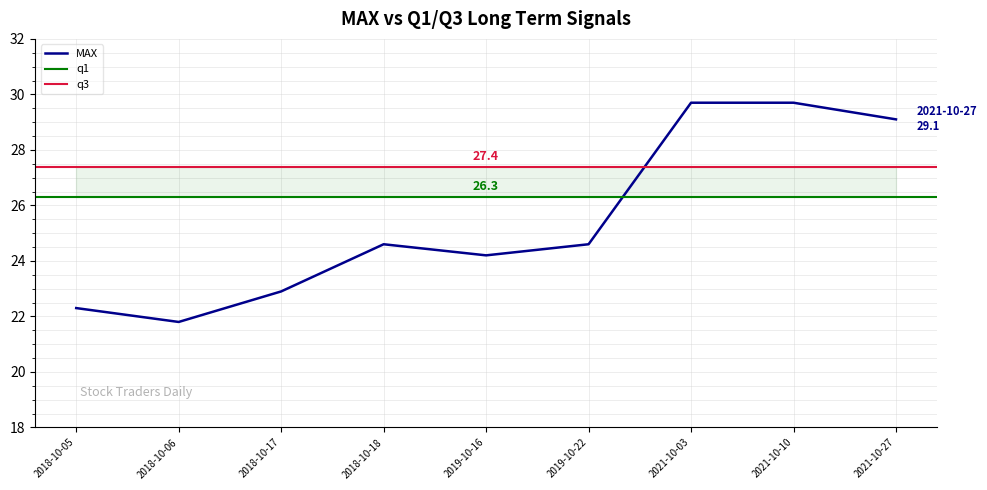

Is the value of q3 at 2019-10-16 greater than the value of MAX at 2021-10-10?

No